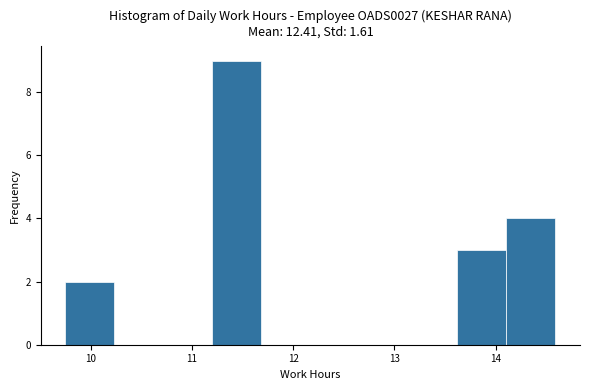

What is the height of the bar covering 14.1 to 14.6 on the x-axis? Neither the bar edges nor the heights are printed on the chart, so give them approximately, as read against the axes.

4